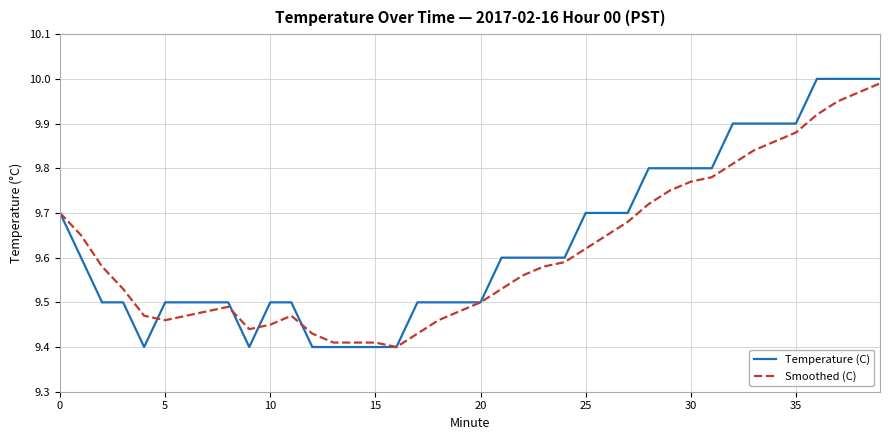

Which series has the widest spread of values?

Temperature (C)